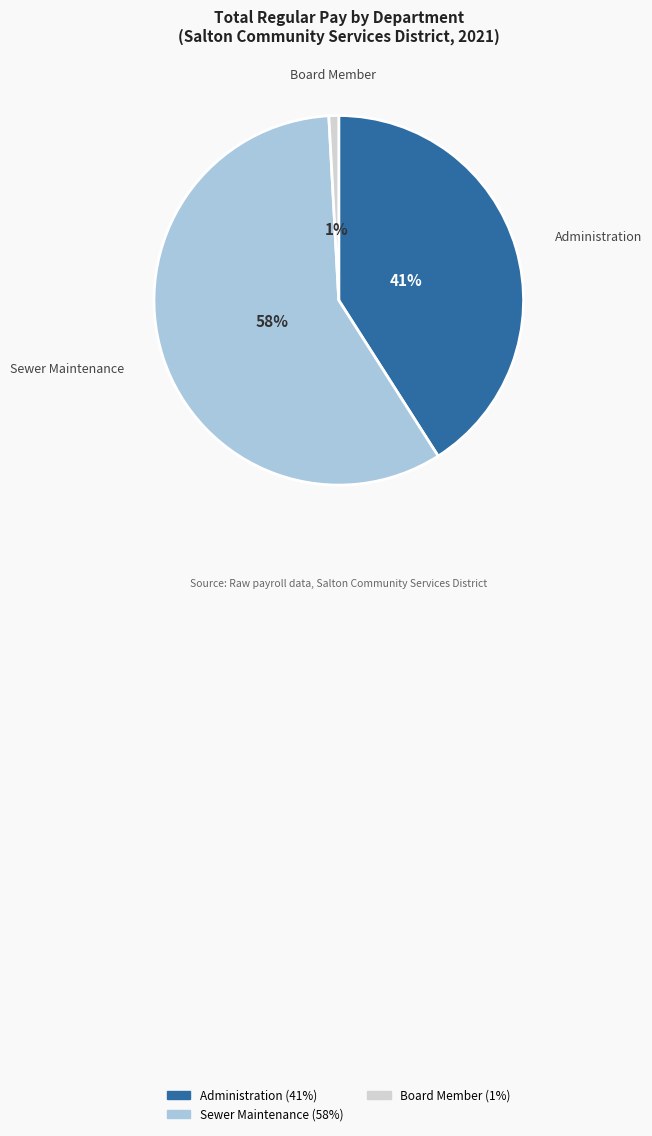

How many segments does this pie chart have?

3